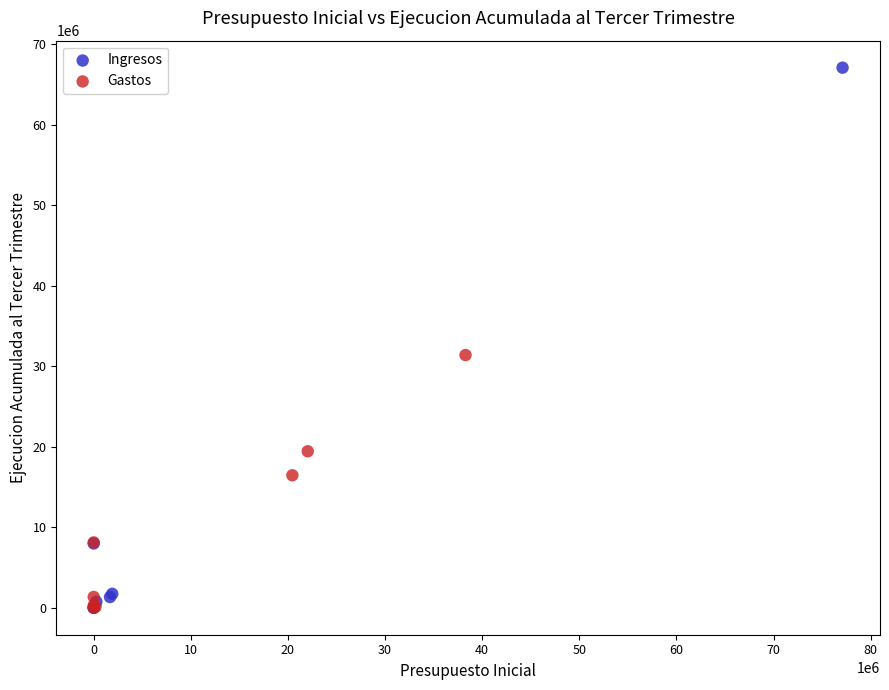

Which series has the largest Y range (max minus min)?

Ingresos